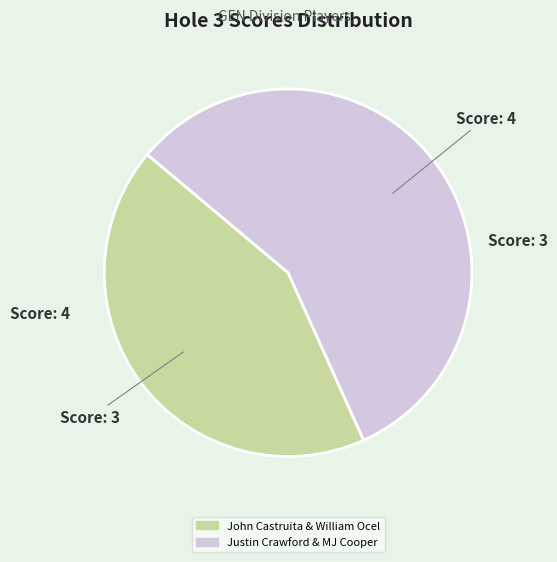

How many slices are in this pie chart?

2